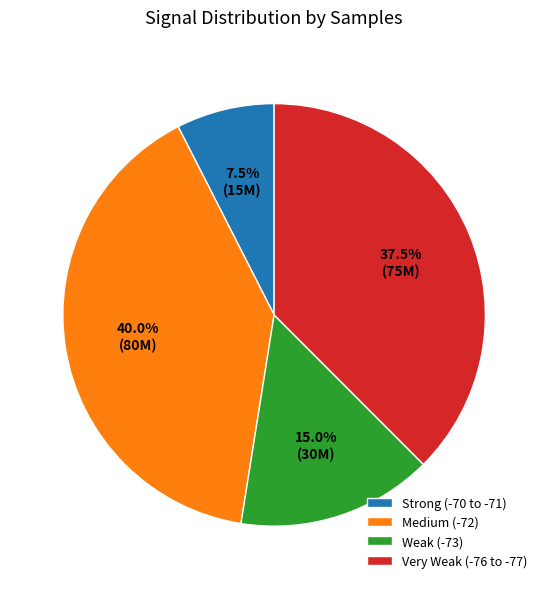

Rank the categories by value from highest to lowest.

Medium (-72), Very Weak (-76 to -77), Weak (-73), Strong (-70 to -71)